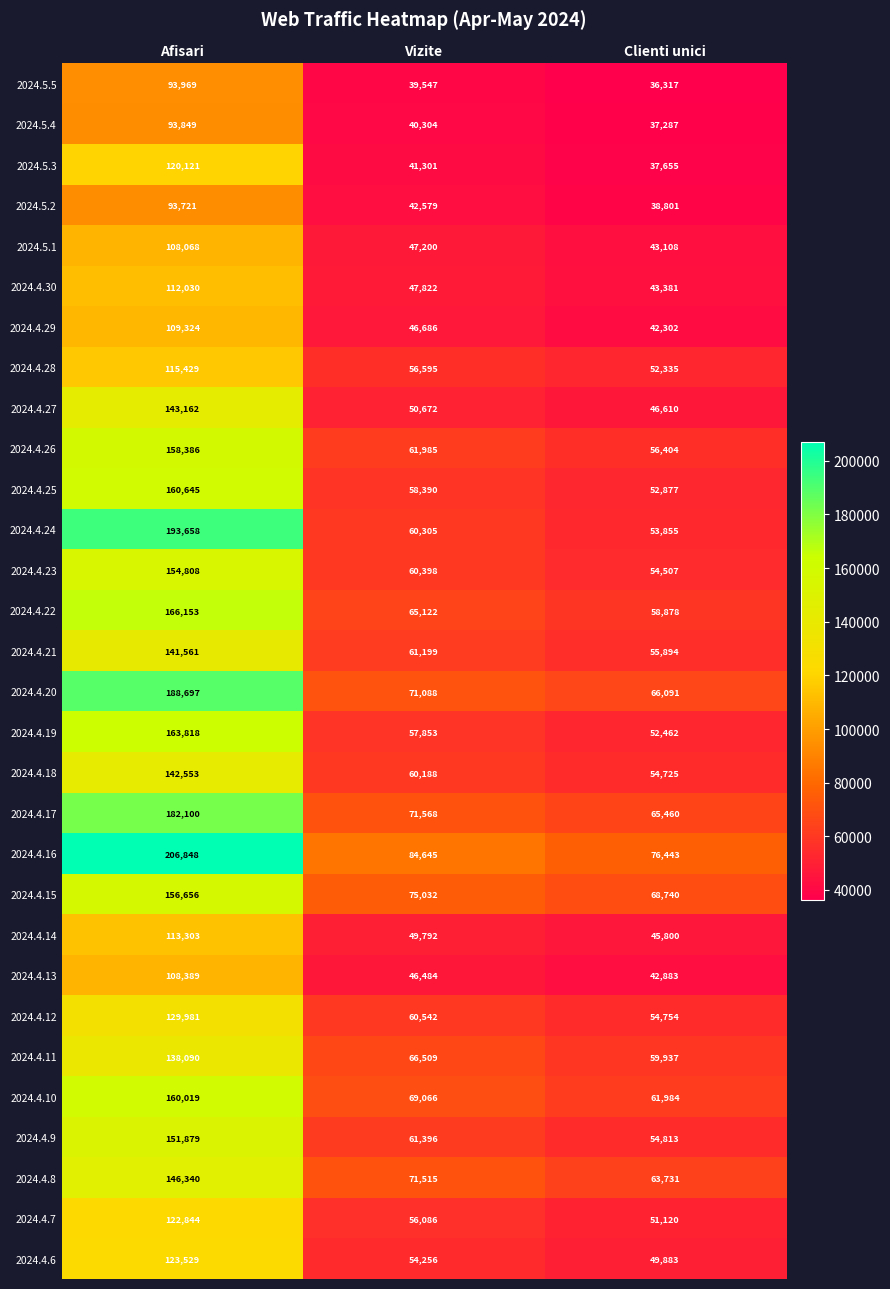

True or false: 2024.4.18 has a value of 142553 at Afisari.

True